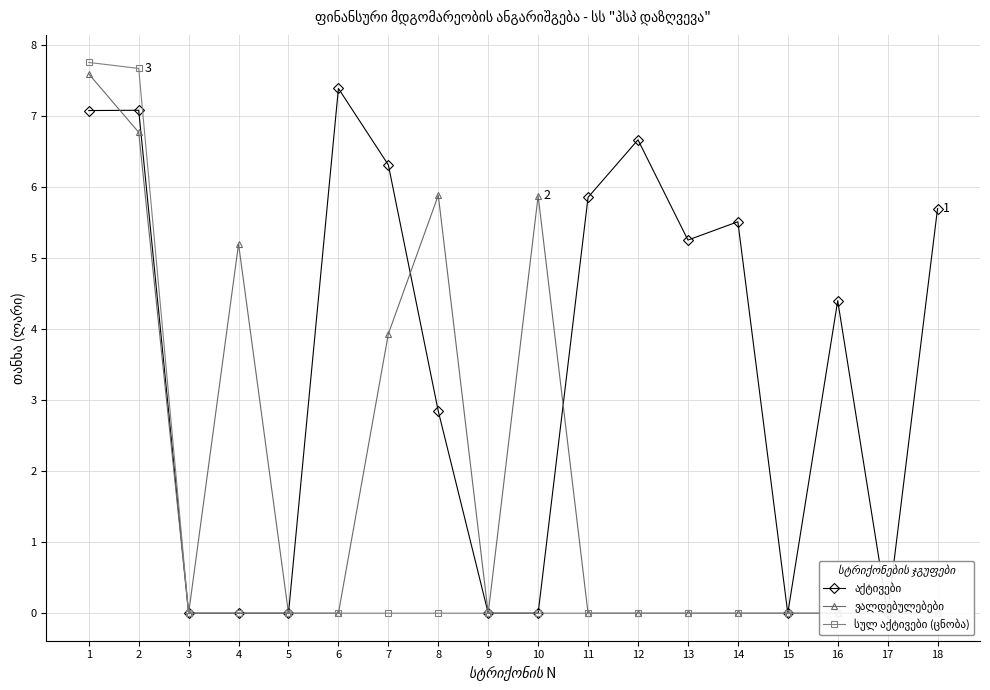

True or false: სულ აქტივები (ცნობა) has more than 1 interior local peaks.

False